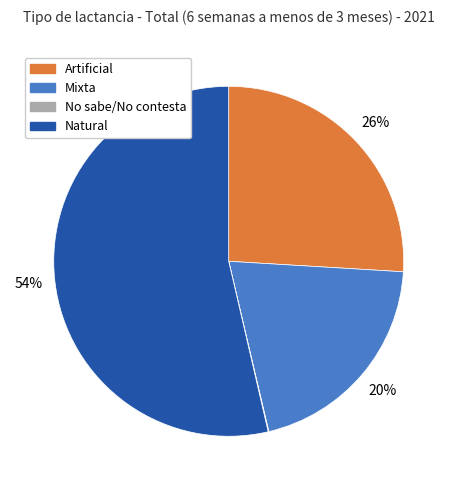

True or false: Mixta accounts for 20% of the total.

True